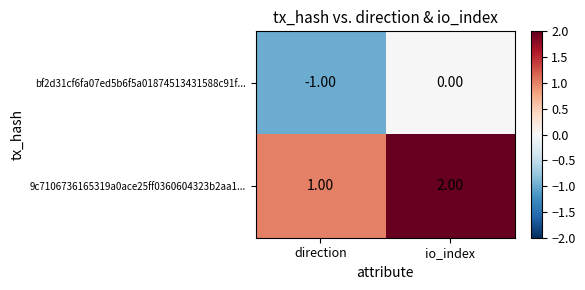

Where is bf2d31cf6fa07ed5b6f5a01874513431588c91f... nearest to the value 0?

io_index